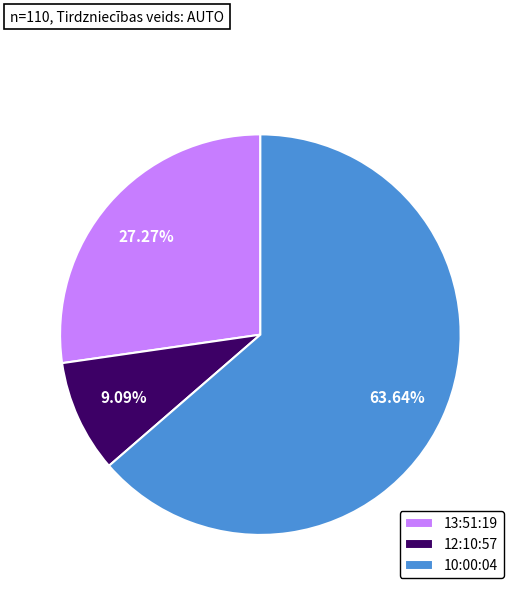

What is the largest slice in the pie chart?

10:00:04